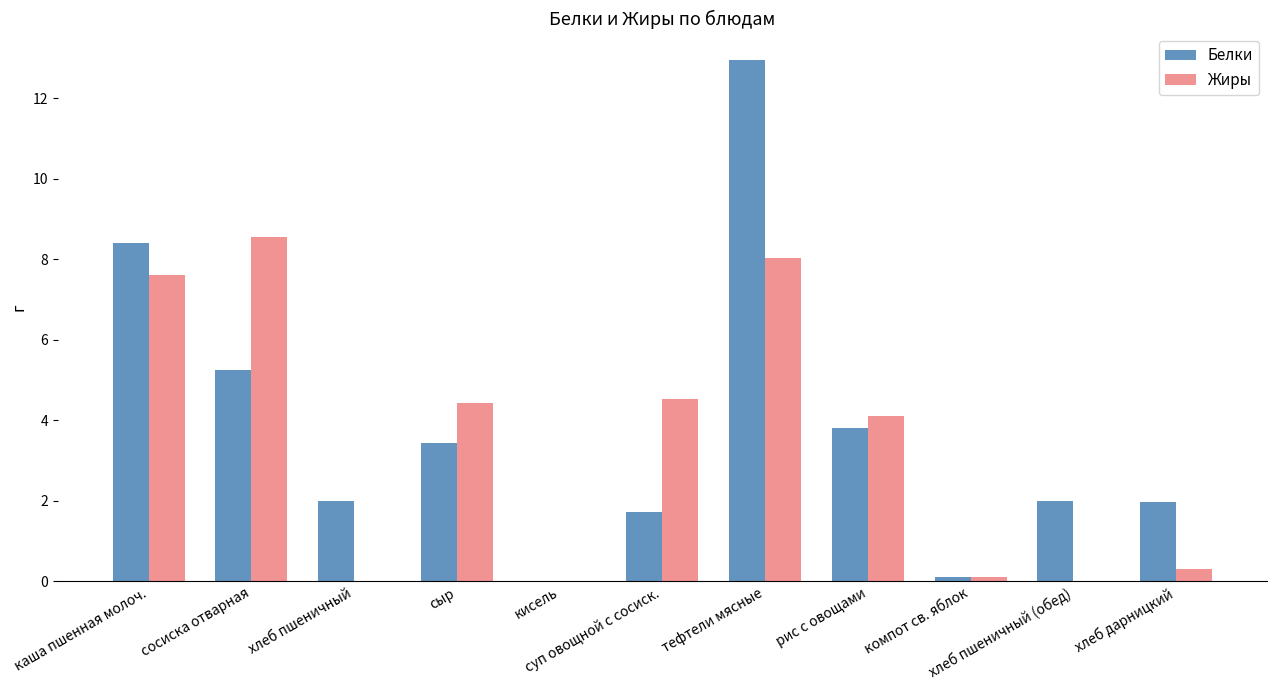

What is the sum of all Белки values?

41.7